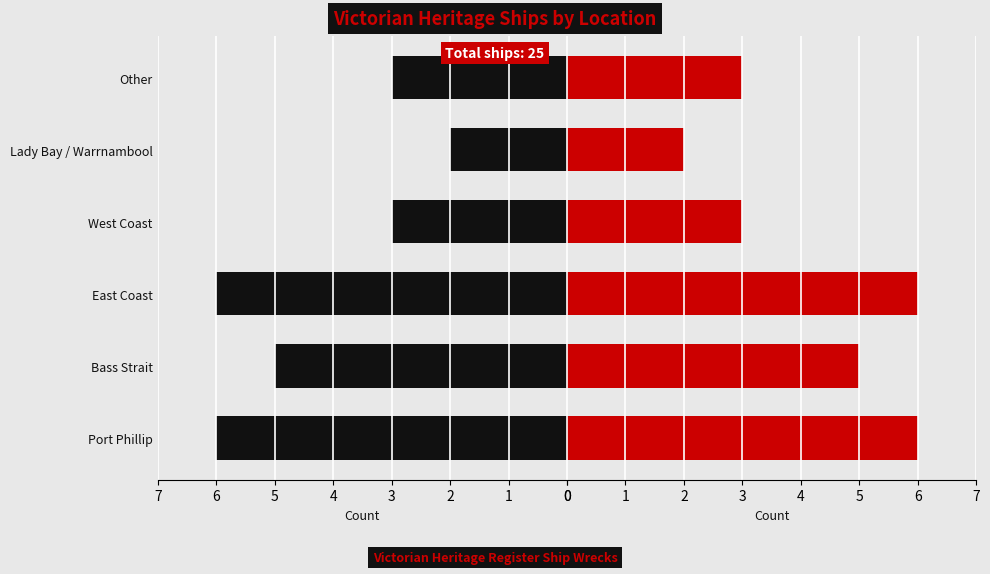

Rank the series at Lady Bay / Warrnambool from lowest to highest value.

Count (black), Count (red)